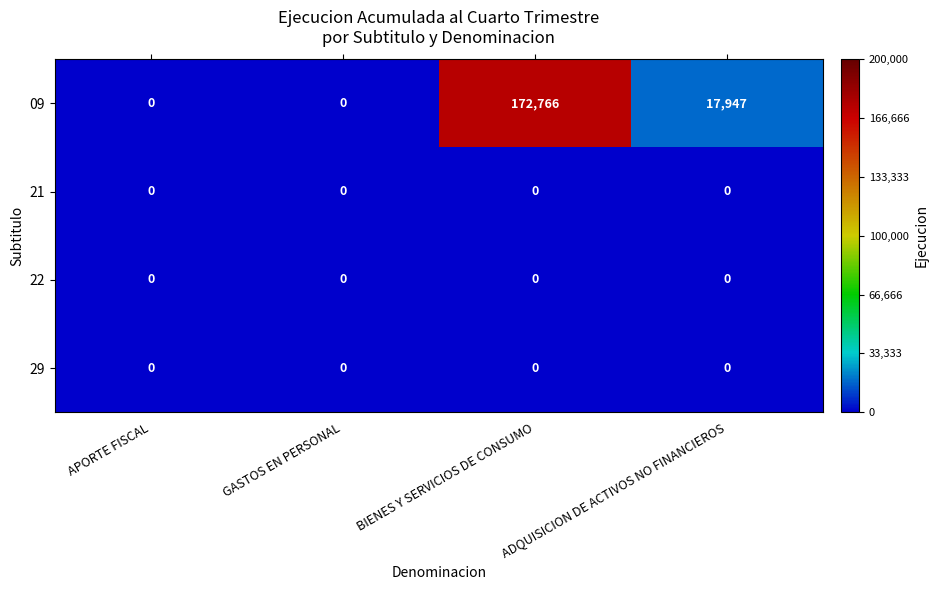

Which series has the largest range (max minus min)?

09